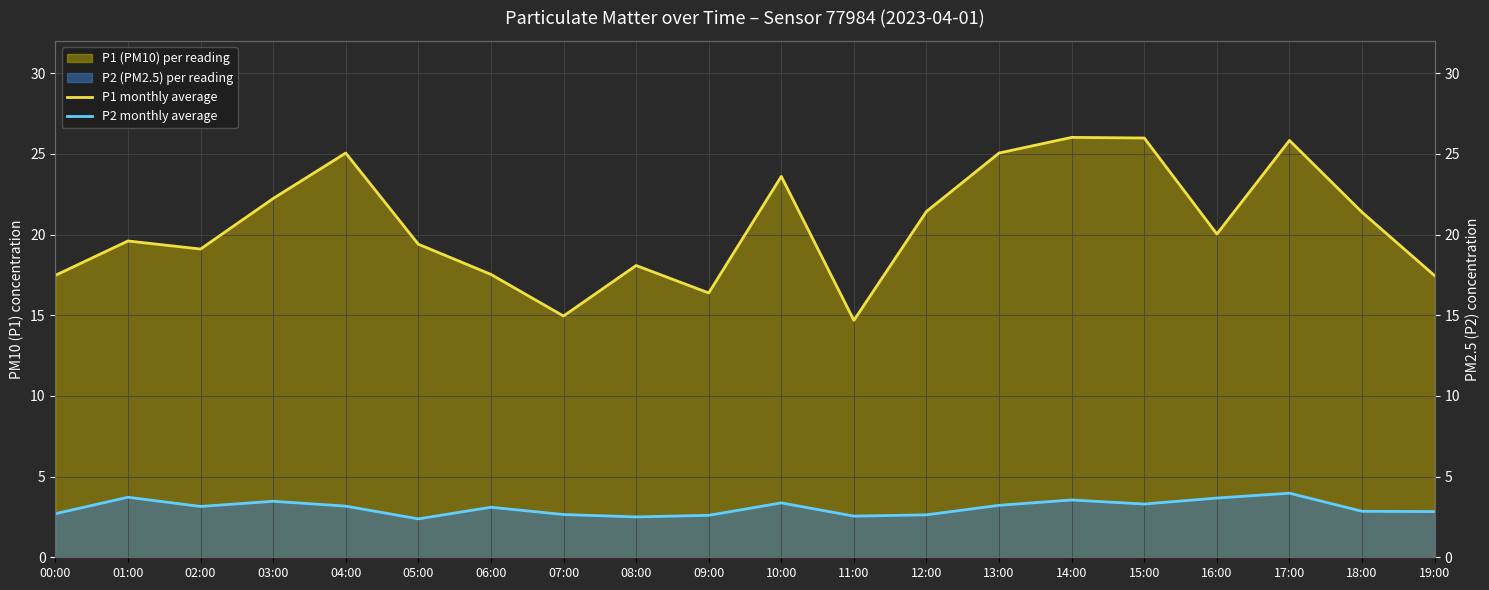

Is the value of P2 monthly average at 08:00 greater than the value of P1 monthly average at 02:00?

No